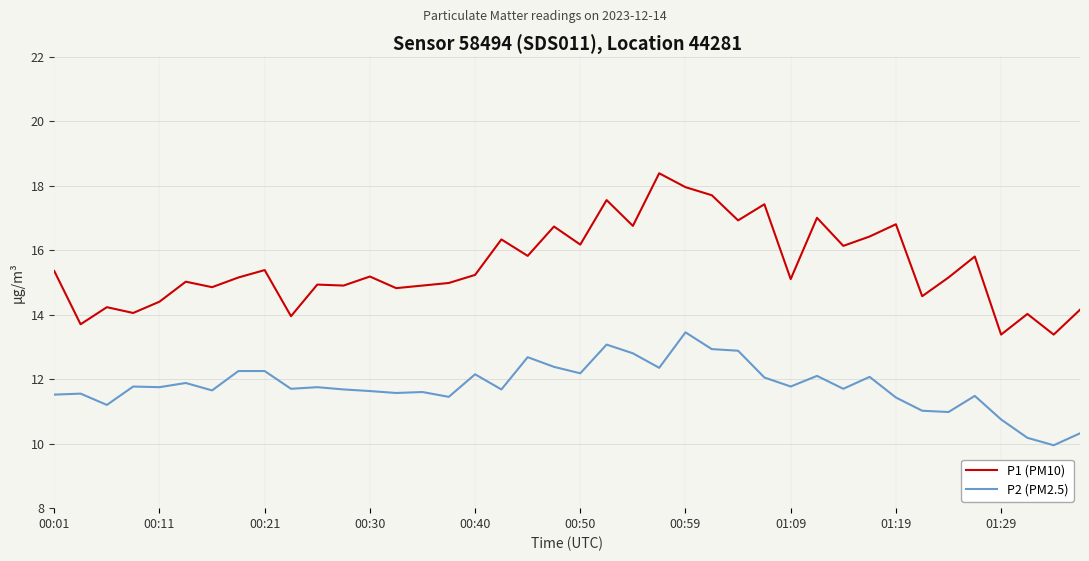

Which series has the largest total across all categories?

P1 (PM10)